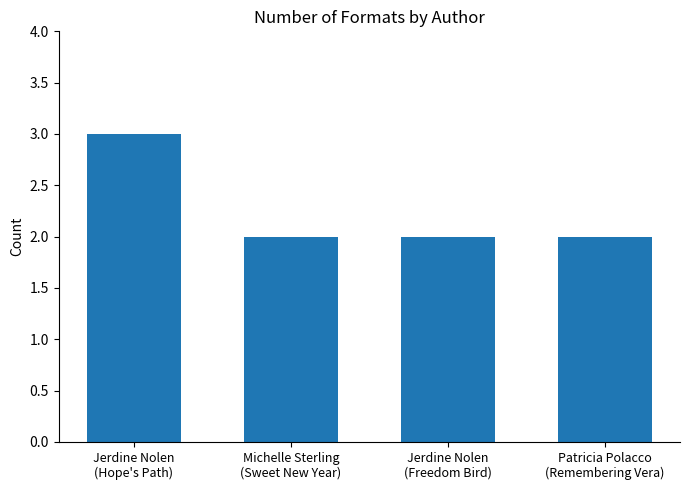

Count the values in the range 2 to 3.

4